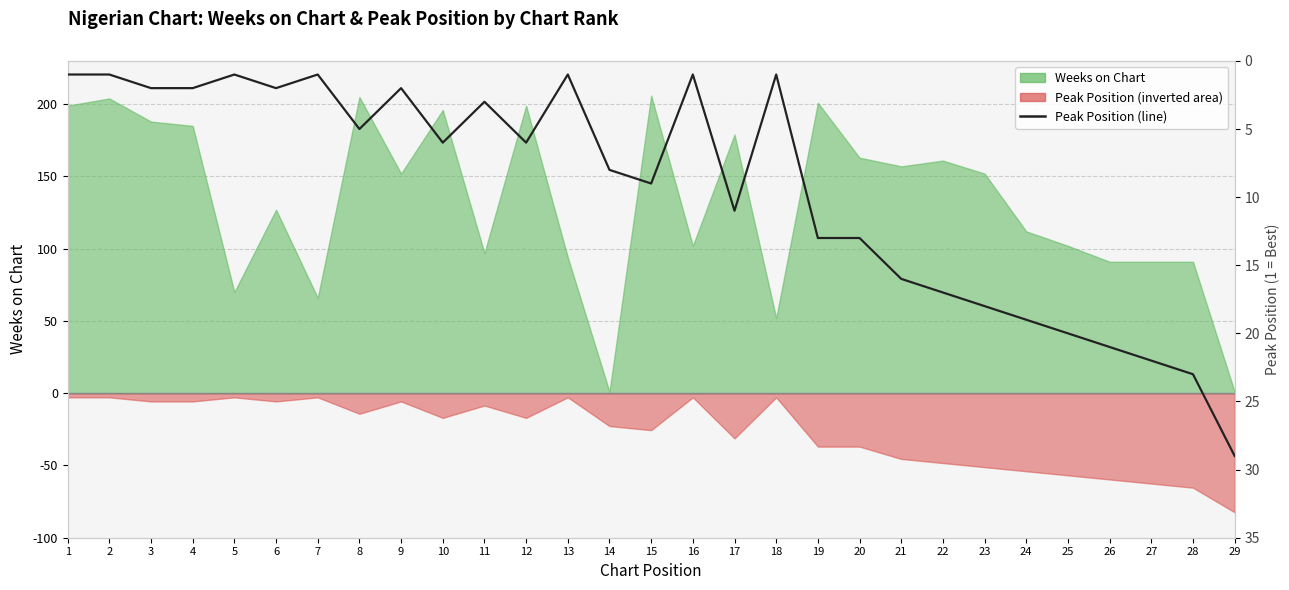

True or false: the data has more than 0 interior local peaks.

True